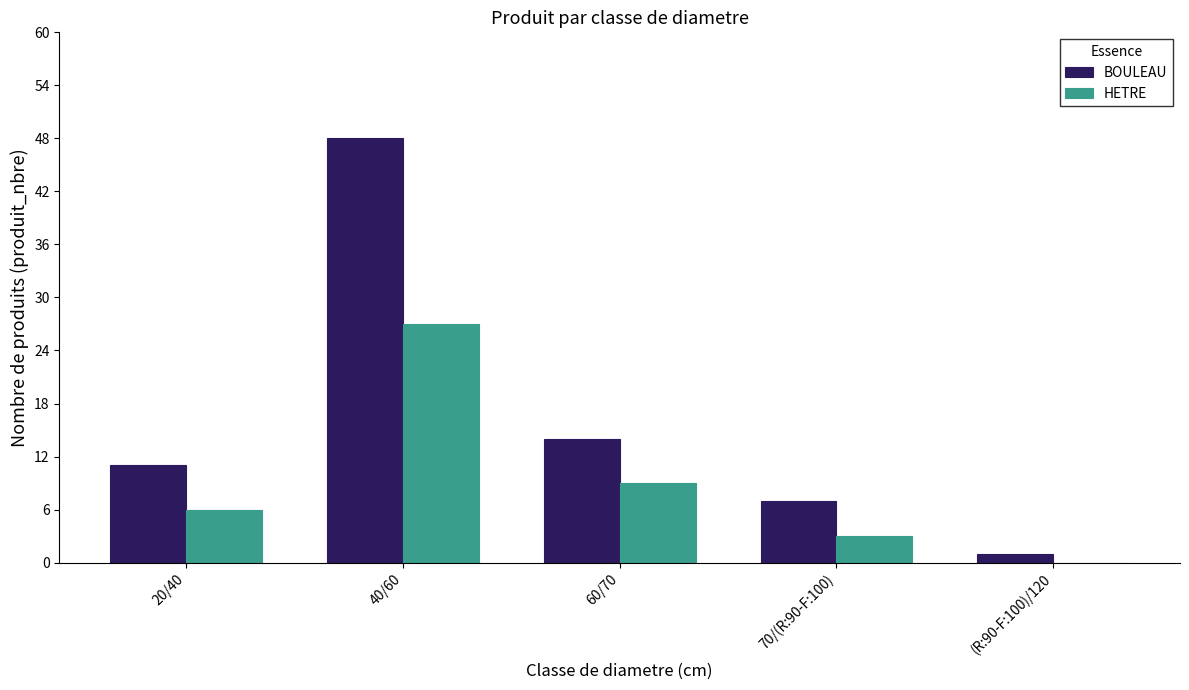

Between 60/70 and 70/(R:90-F:100), which series saw the biggest shift?

BOULEAU